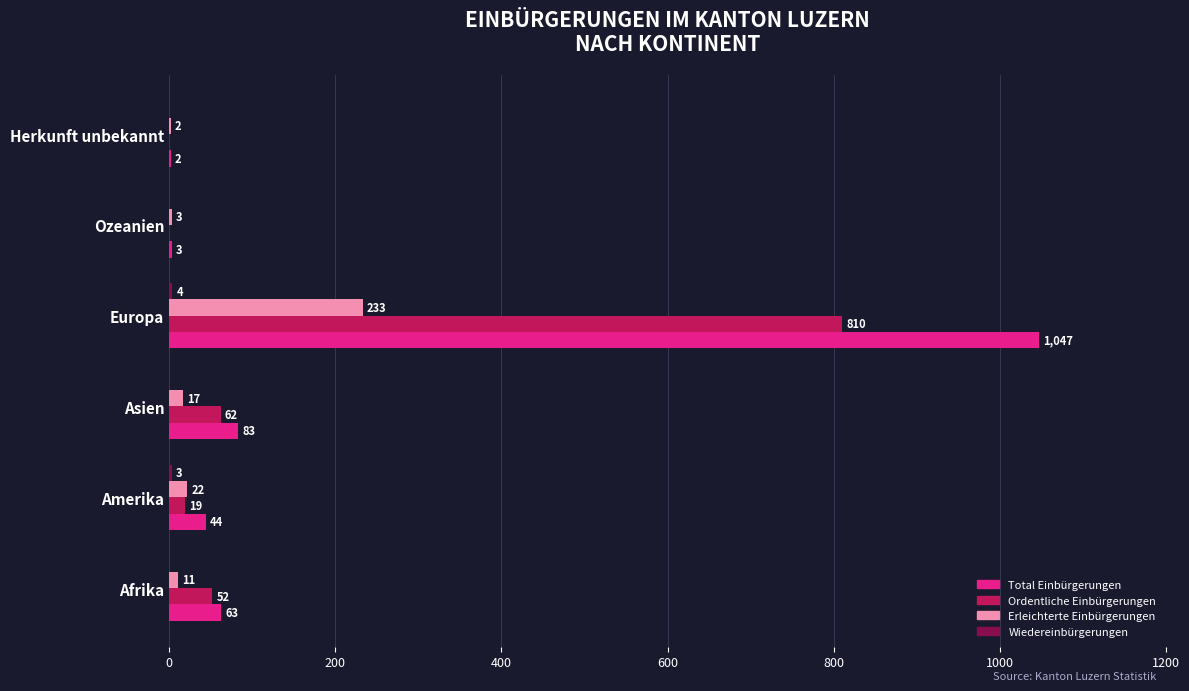

Between Afrika and Asien, which series saw the biggest shift?

Total Einbürgerungen